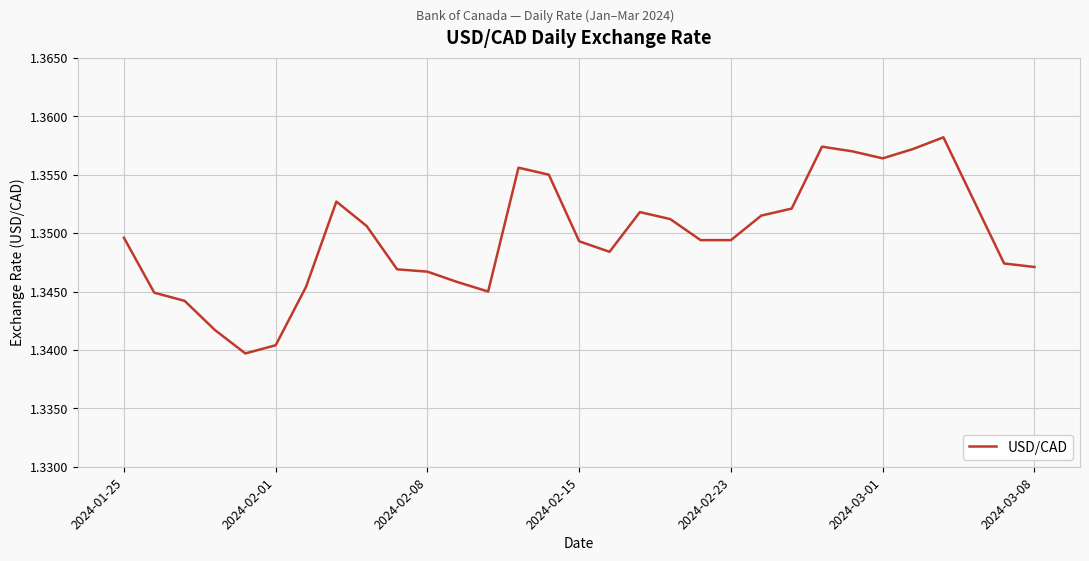

Does the chart display data point markers on the line(s)?

No